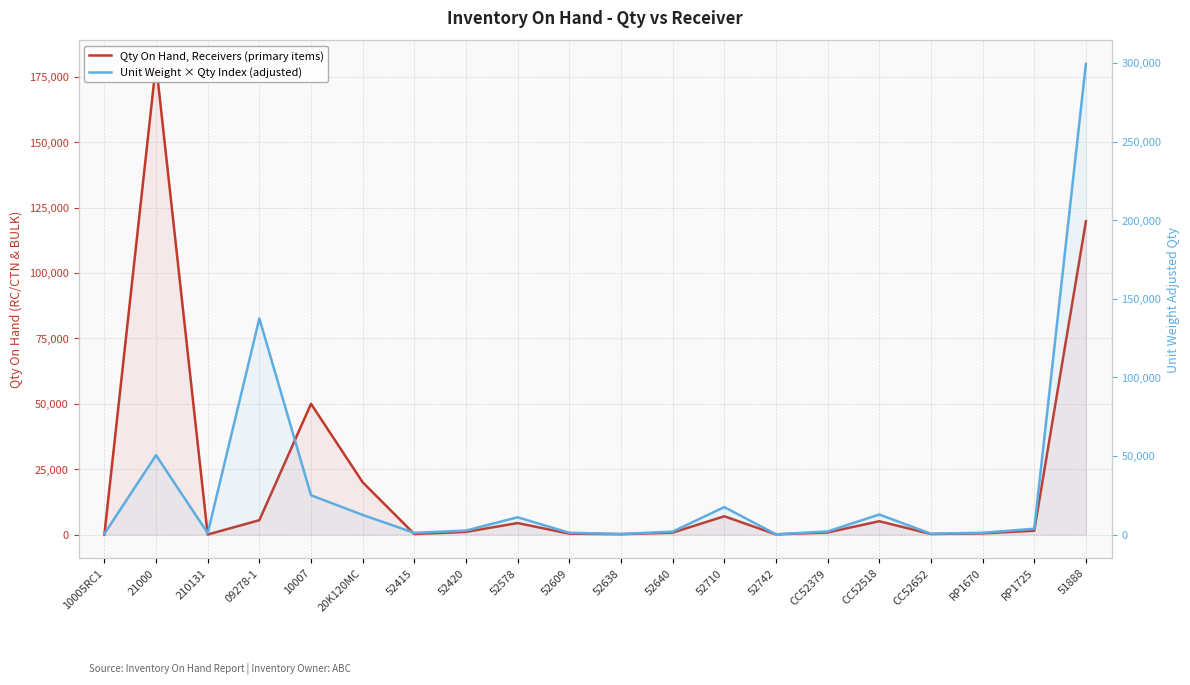

What is the label of the 20th point from the right?

10005RC1